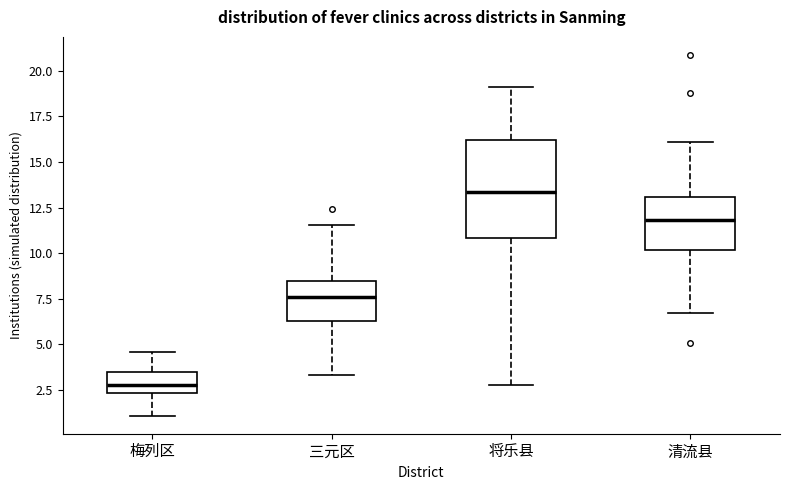

Which box is the tallest, from its lower edge to its upper edge?

将乐县